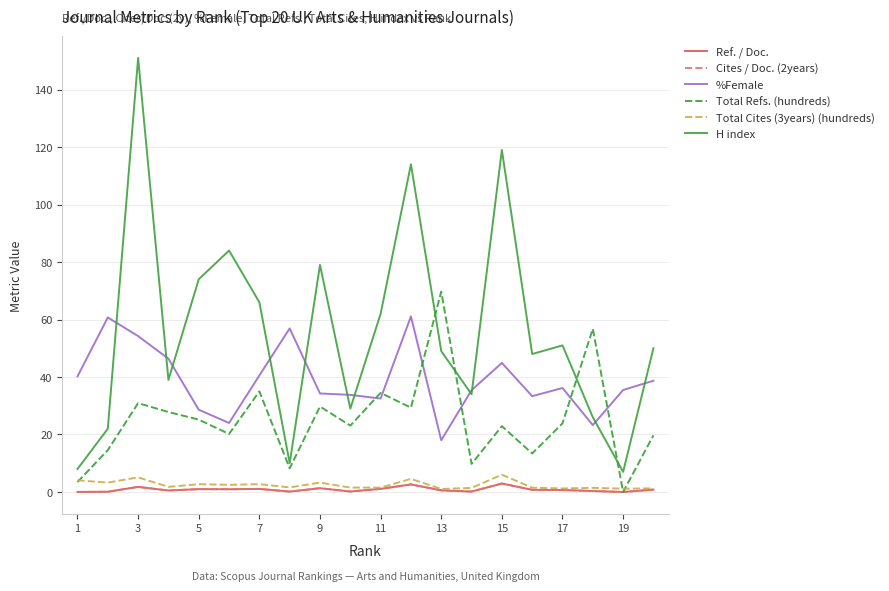

True or false: %Female and Ref. / Doc. cross at least once.

False